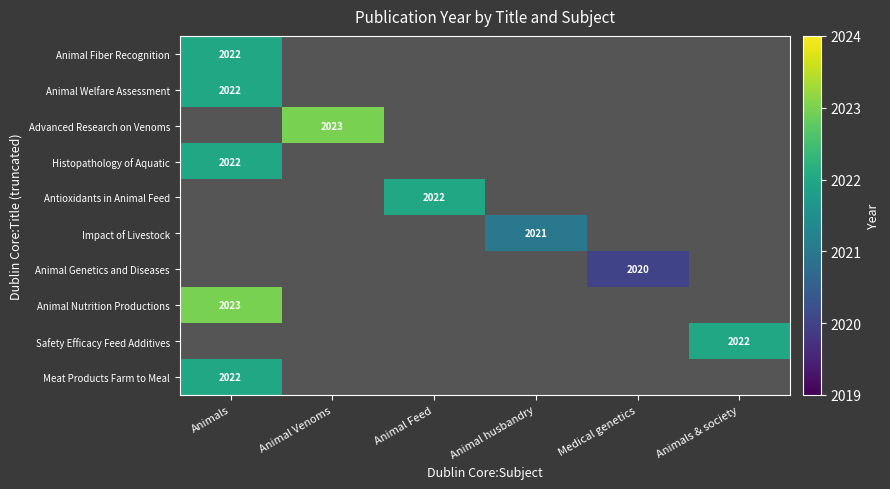

Is it true that Animal Nutrition Productions equals 3303 at Animals?

False